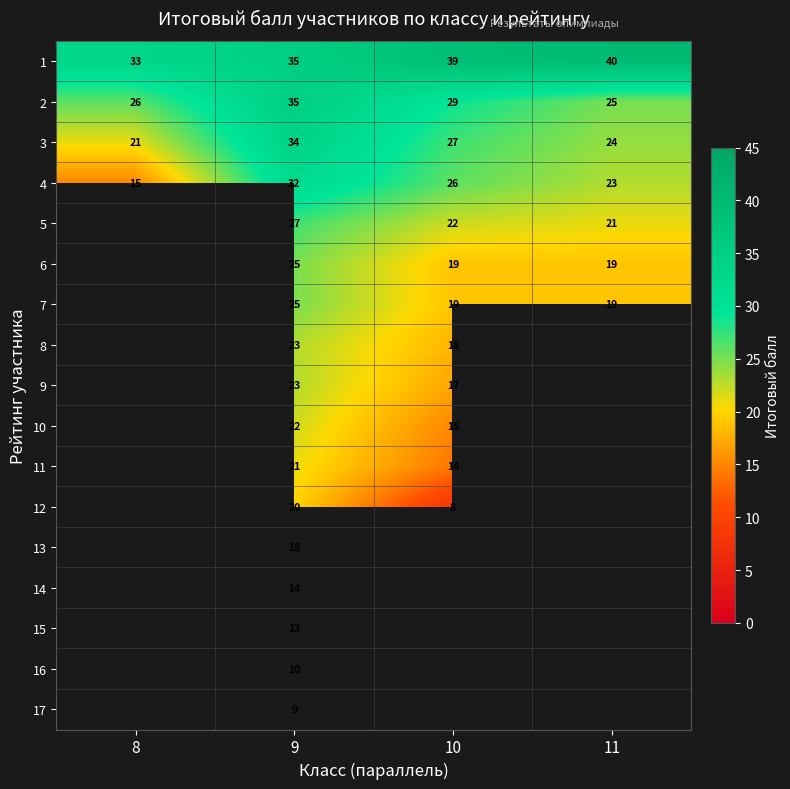

The value of 6 at 10 is 19. True or false?

True